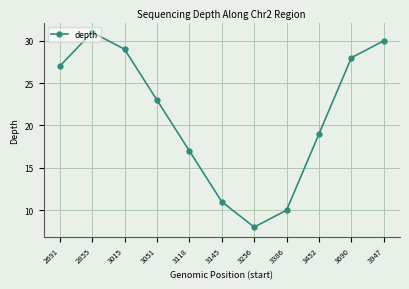

How many distinct data groups are displayed?

1